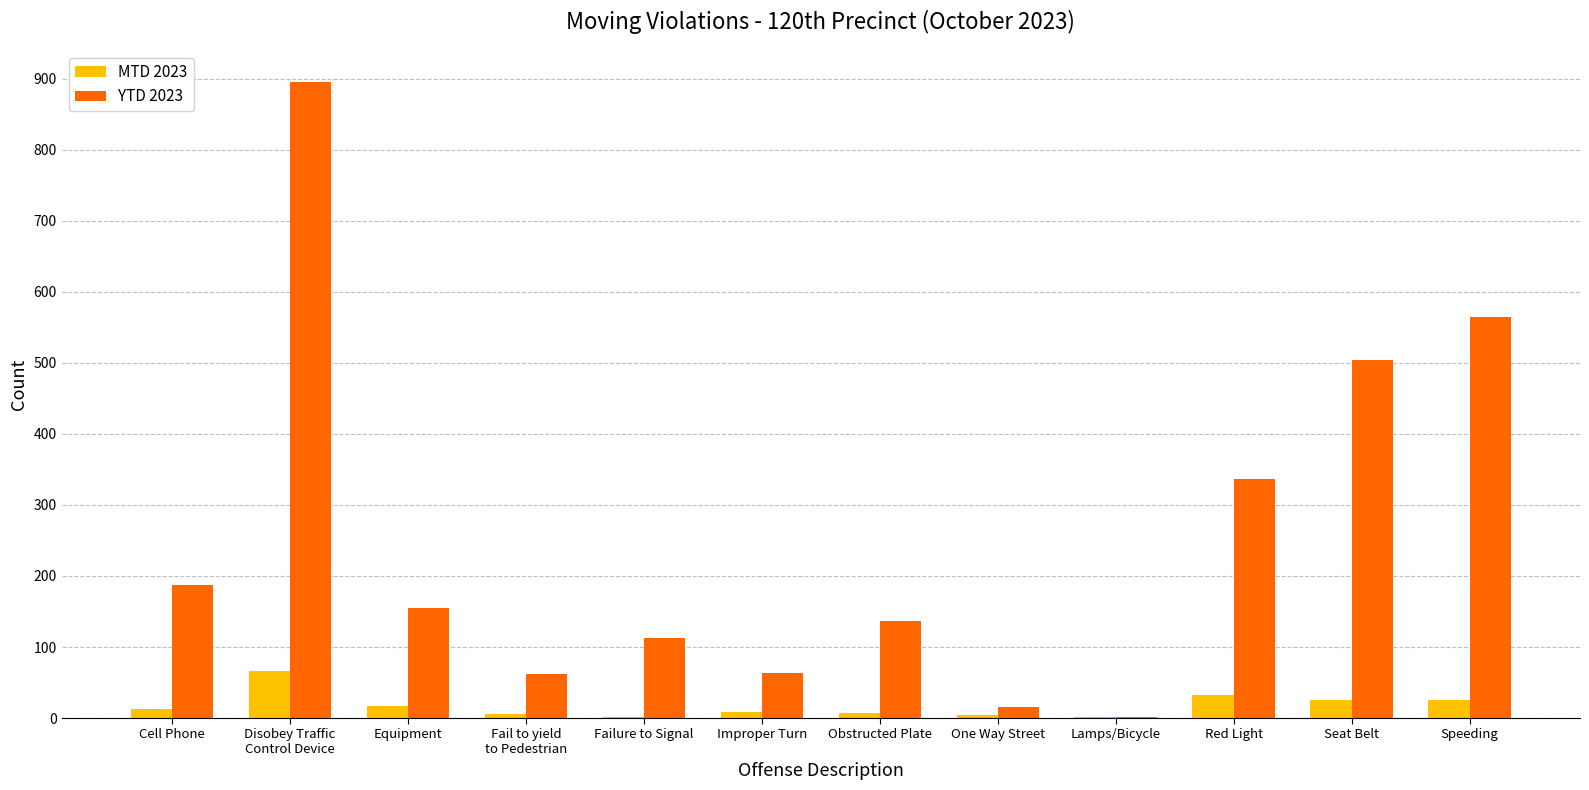

Is it true that YTD 2023 equals 187 at Cell Phone?

True